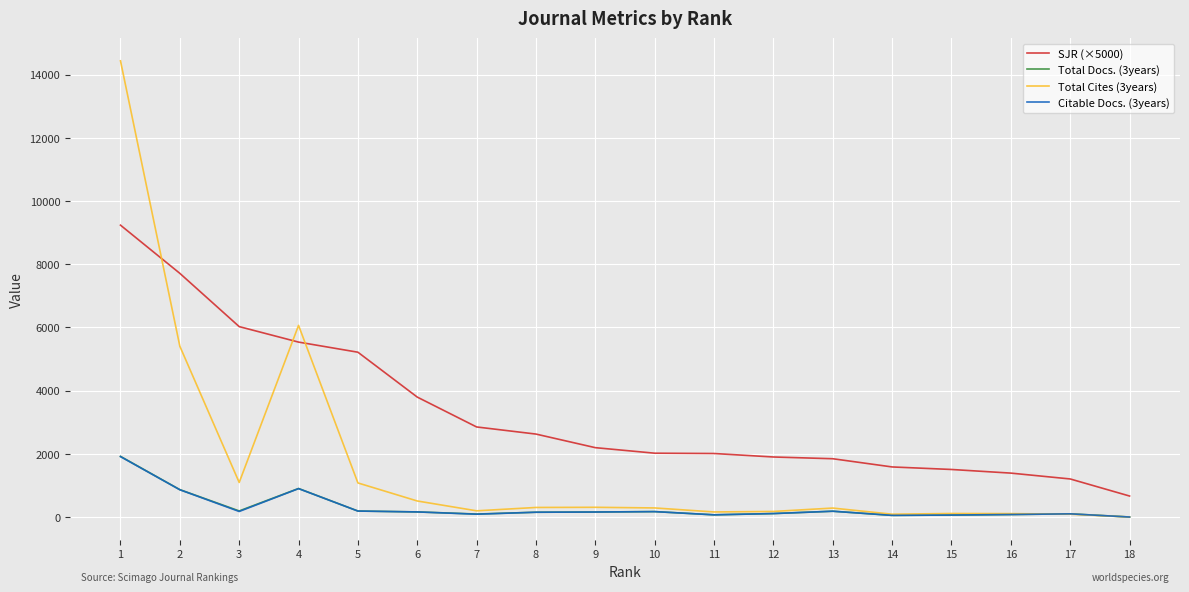

What are all the series names shown in the legend?

SJR (×5000), Total Docs. (3years), Total Cites (3years), Citable Docs. (3years)